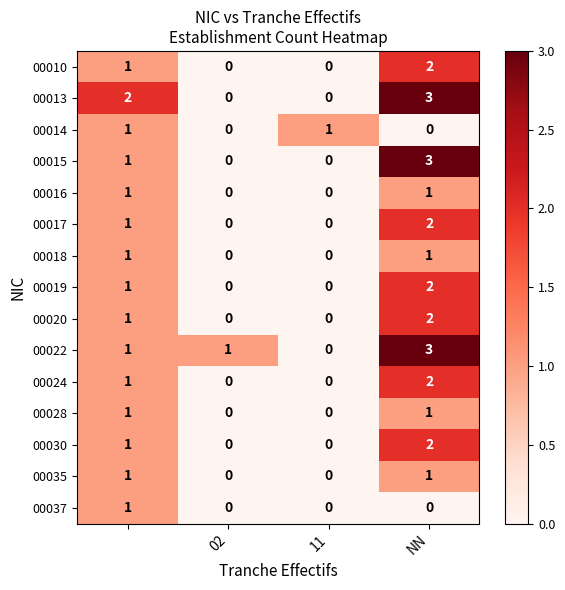

How many data points in 00014 are less than 1?

2